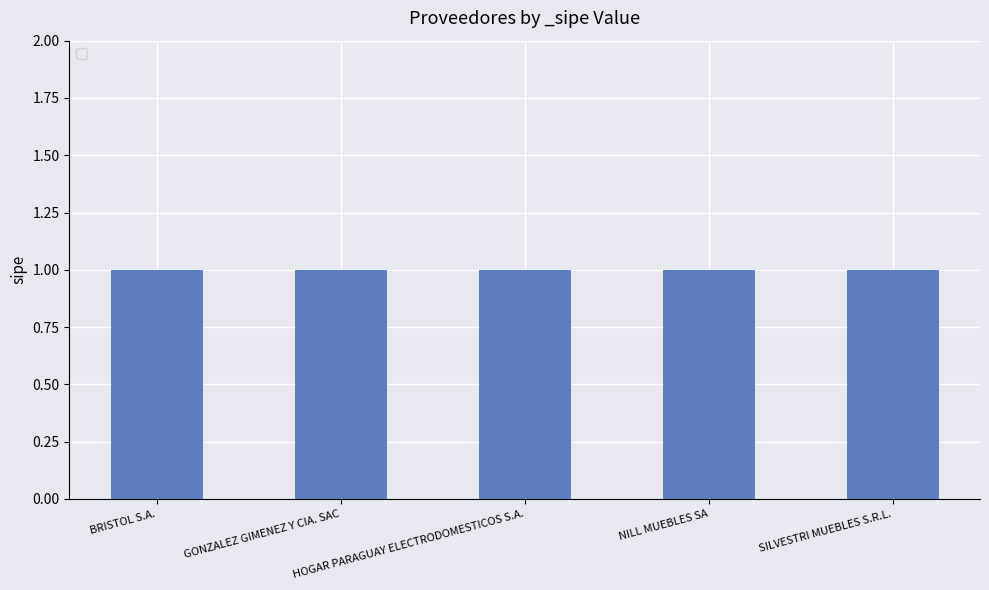

Which category has the lowest value across all series?

BRISTOL S.A.